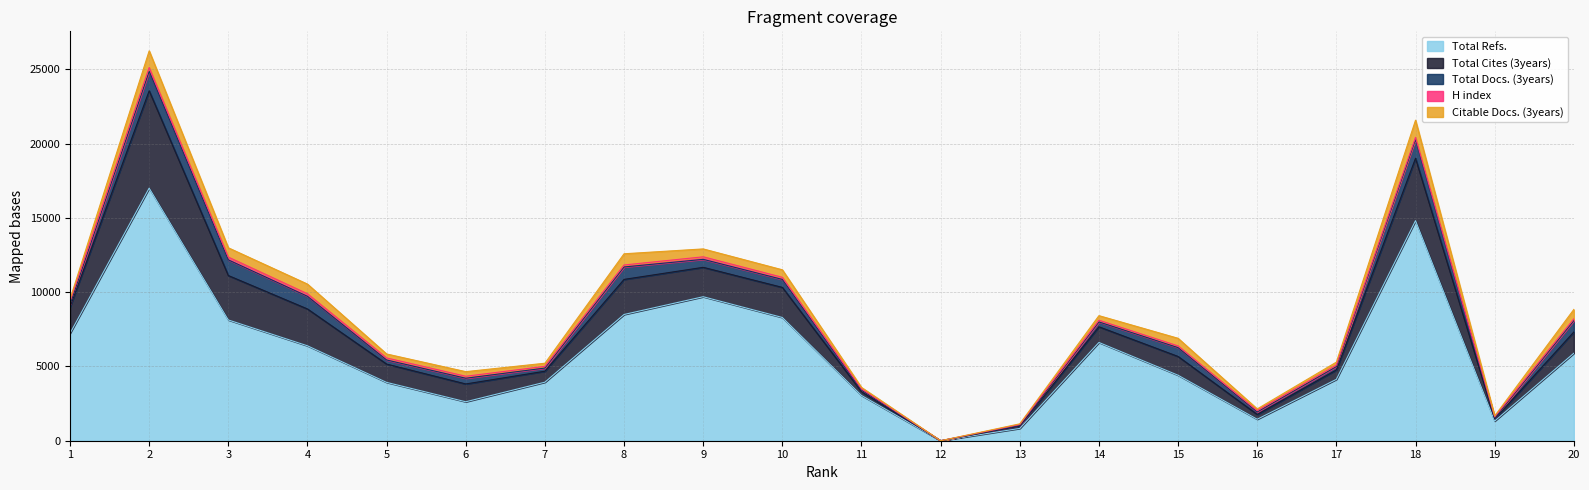

How many data points in Total Cites (3years) are above 1263?

9